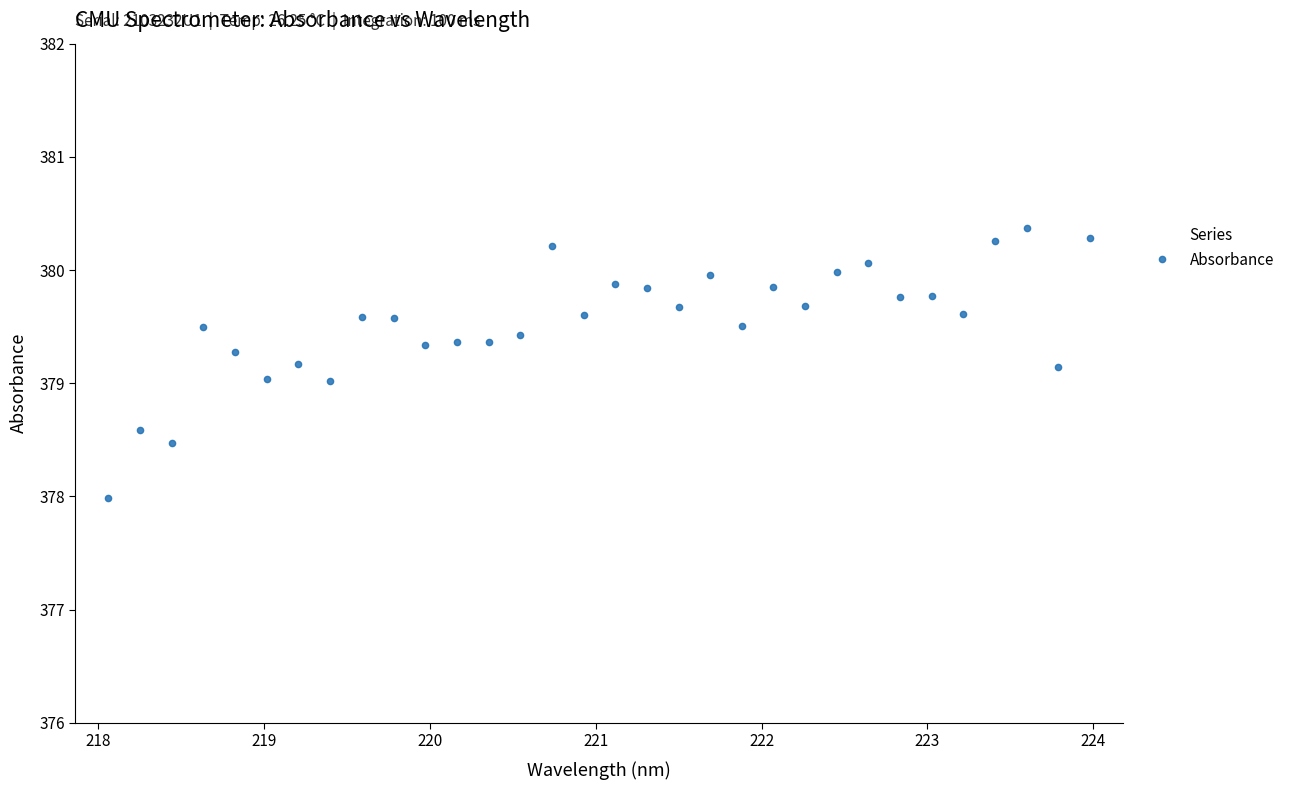

What is the value of the 27th point from the left?

379.8